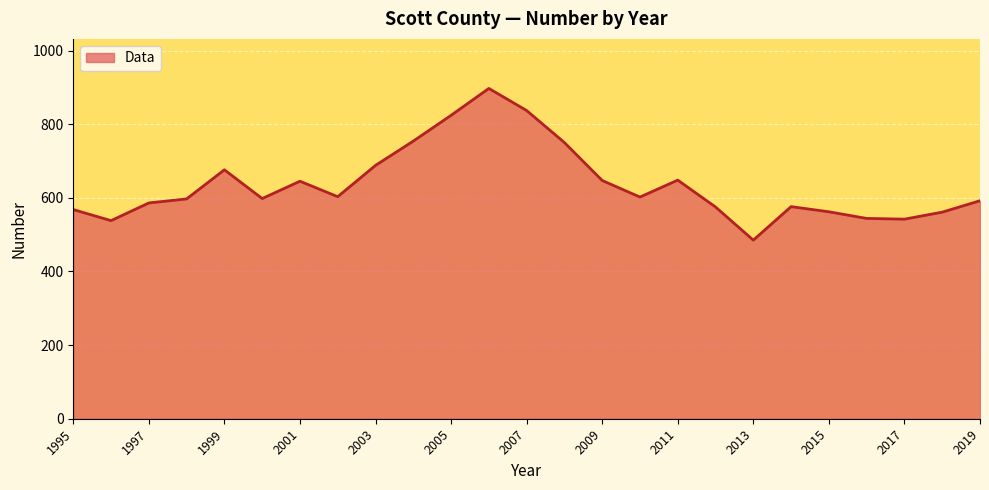

What is the maximum value shown in the chart?

897